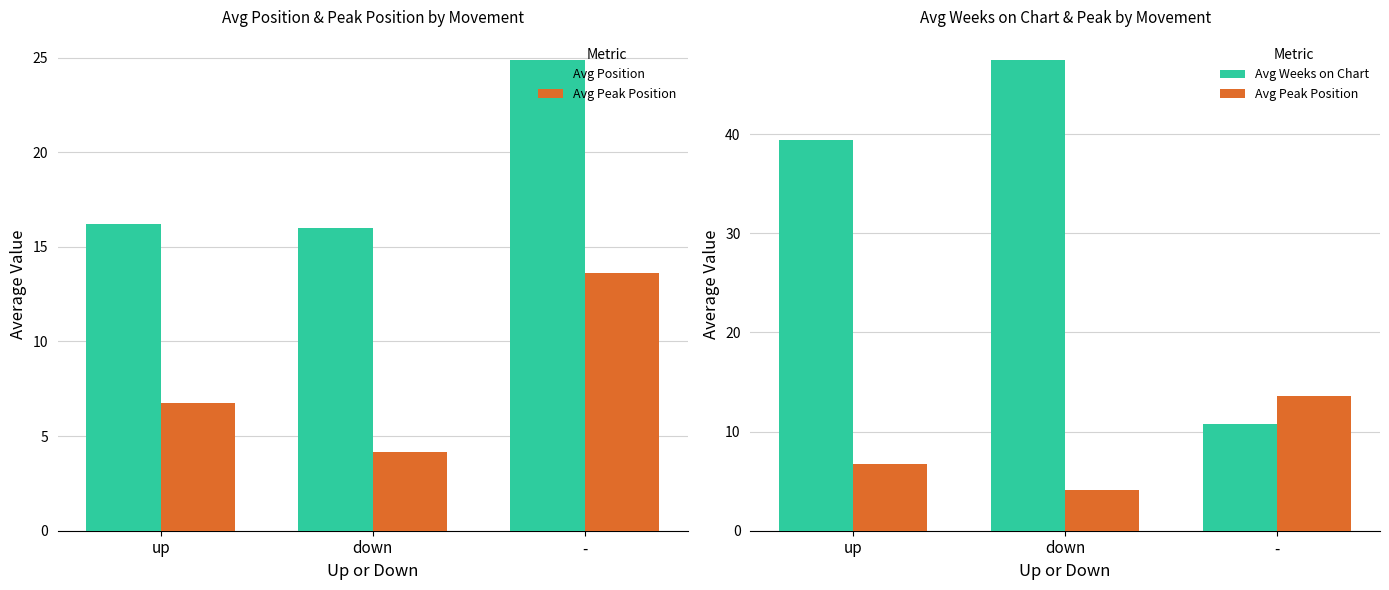

Which category has the highest value in the Avg Weeks on Chart series?

down